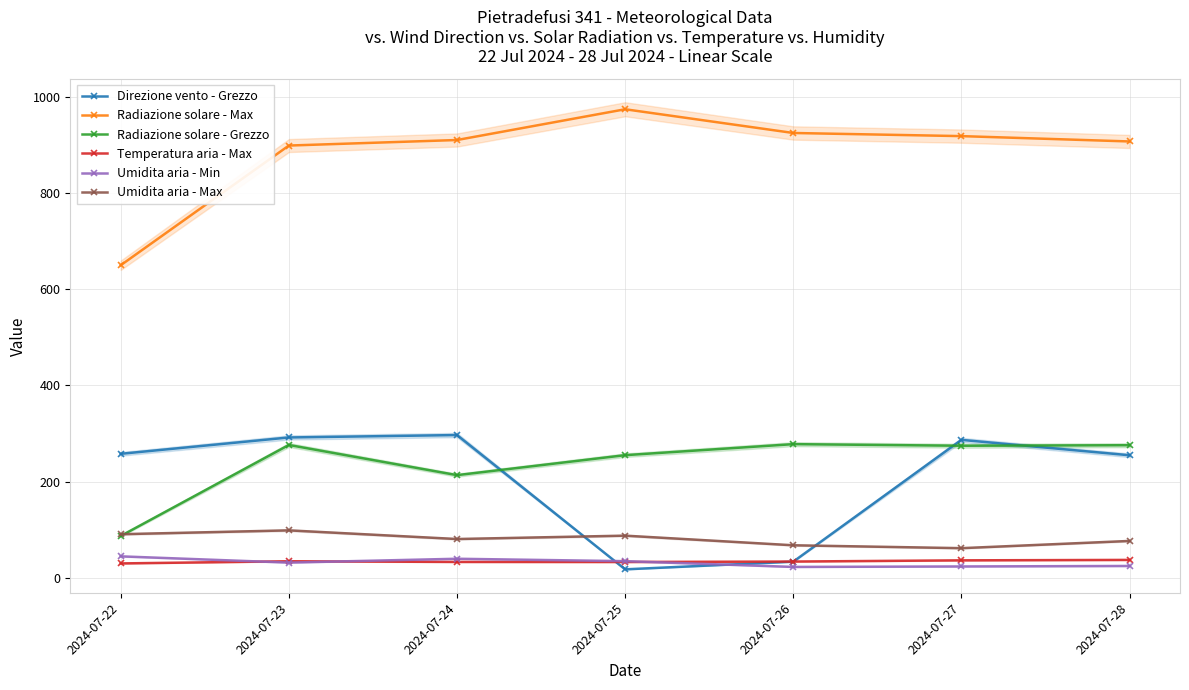

At which label does Direzione vento - Grezzo reach its minimum?

2024-07-25